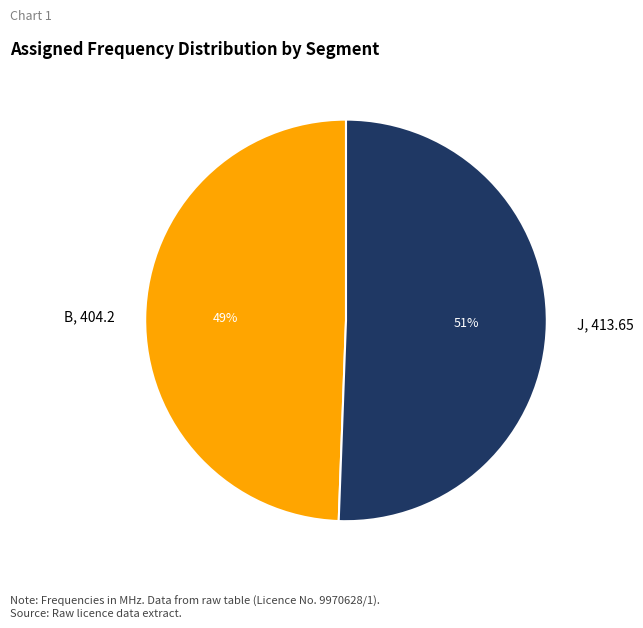

Which has a higher value, B or J?

J